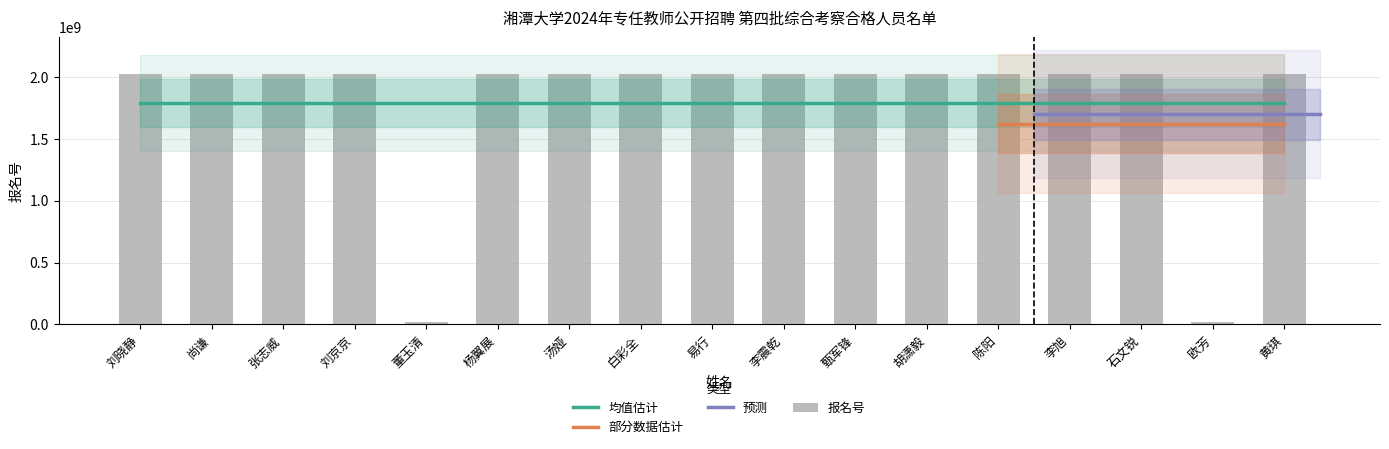

Does the chart contain stacked bars?

No